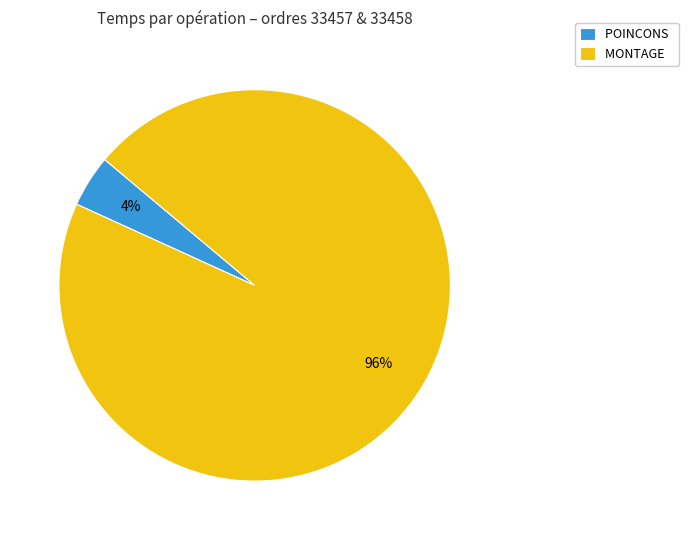

Which category has the smallest portion of the pie?

POINCONS